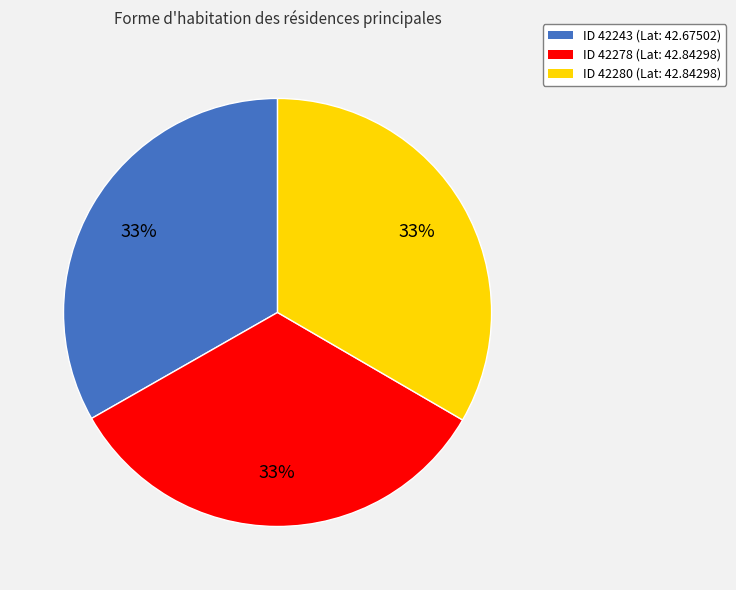

What is the ratio of the value at ID 42243 (Lat: 42.67502) to the value at ID 42280 (Lat: 42.84298)?

1.0